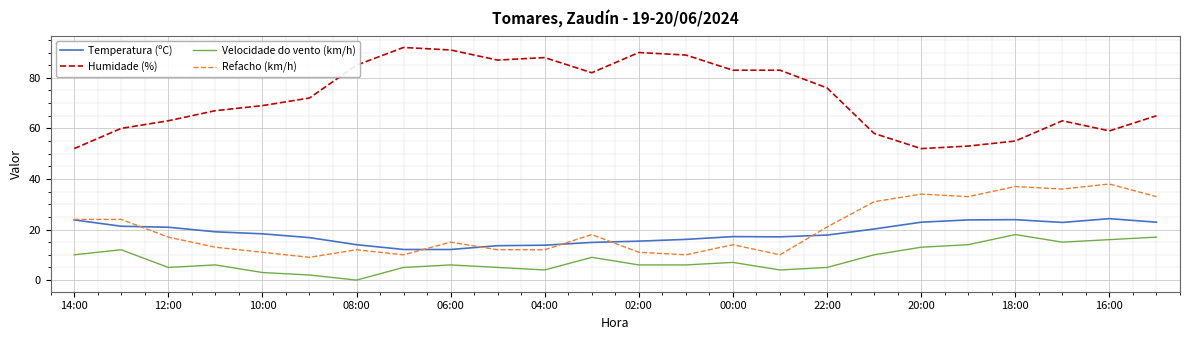

Which series has the largest total across all categories?

Humidade (%)